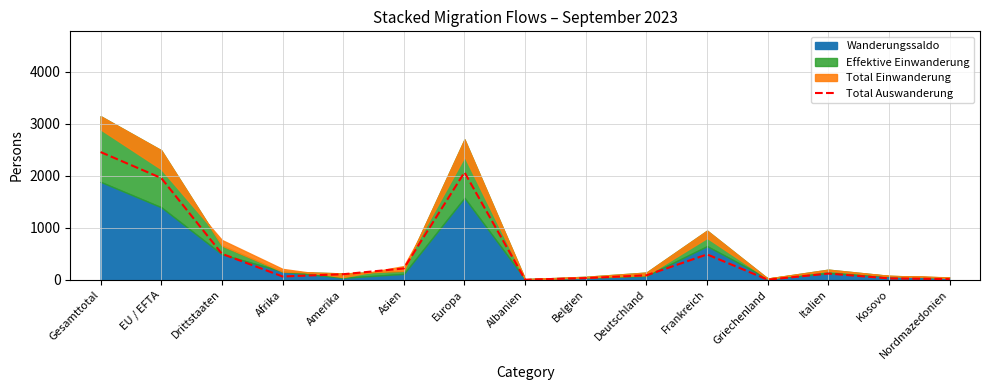

Reading left to right, transcribe all the data shown in this chart.

2453	1954	499	63	106	217	2064	1	31	85	487	1	119	26	12